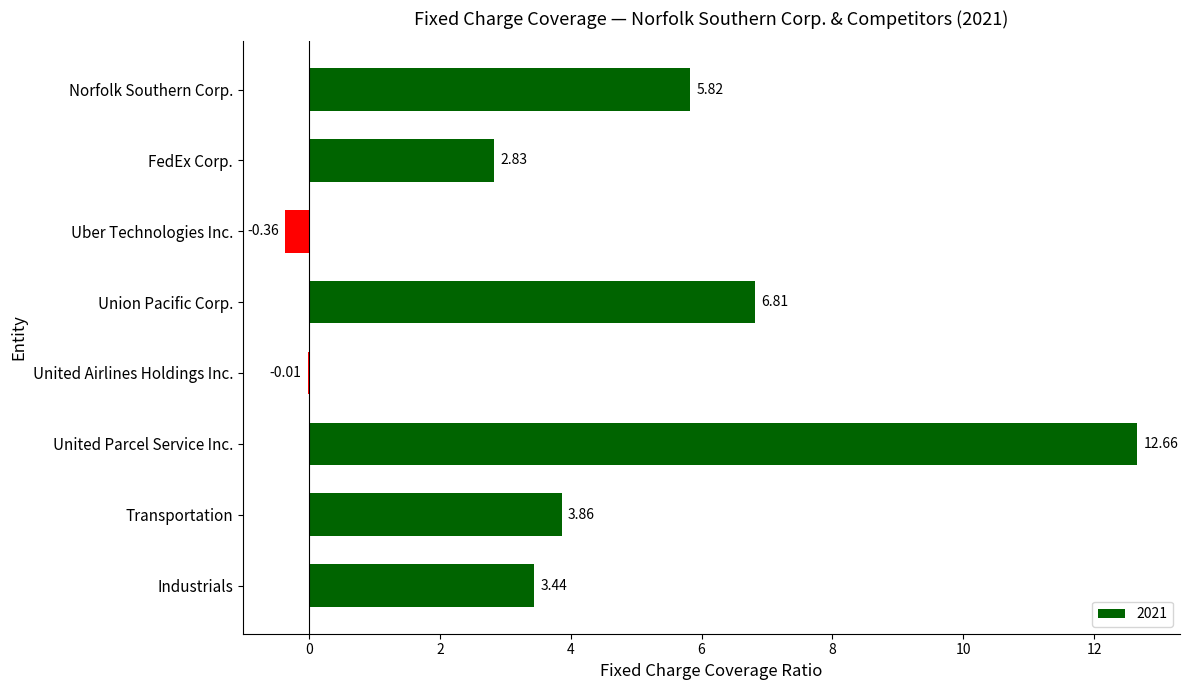

Does the chart contain stacked bars?

No